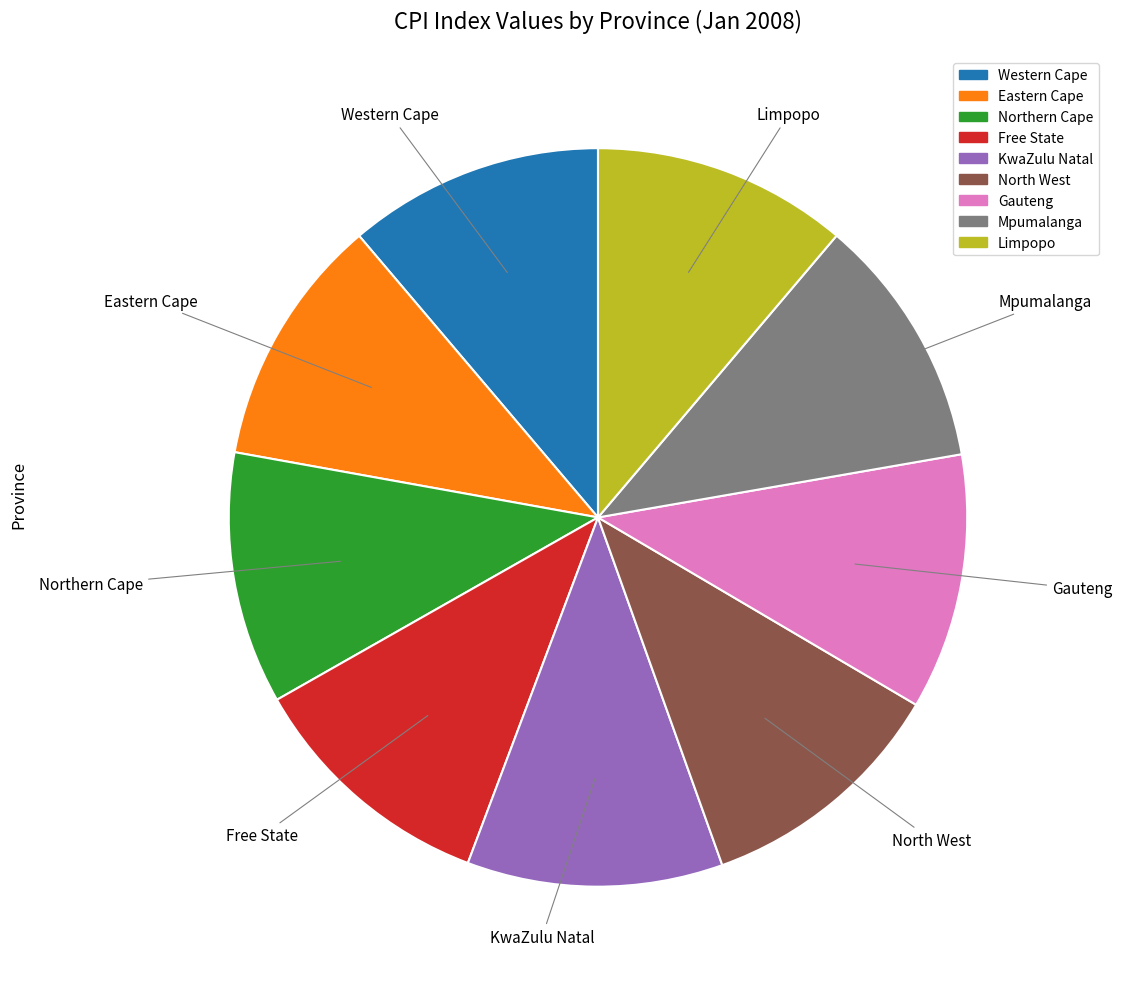

Is Limpopo the majority of the pie?

No